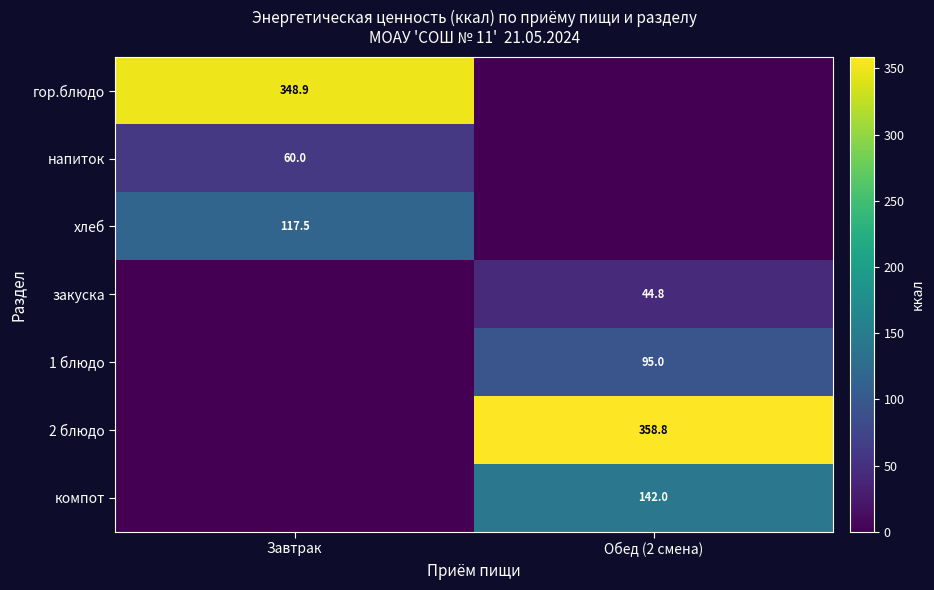

Is it true that 1 блюдо equals 95.0 at Обед (2 смена)?

True